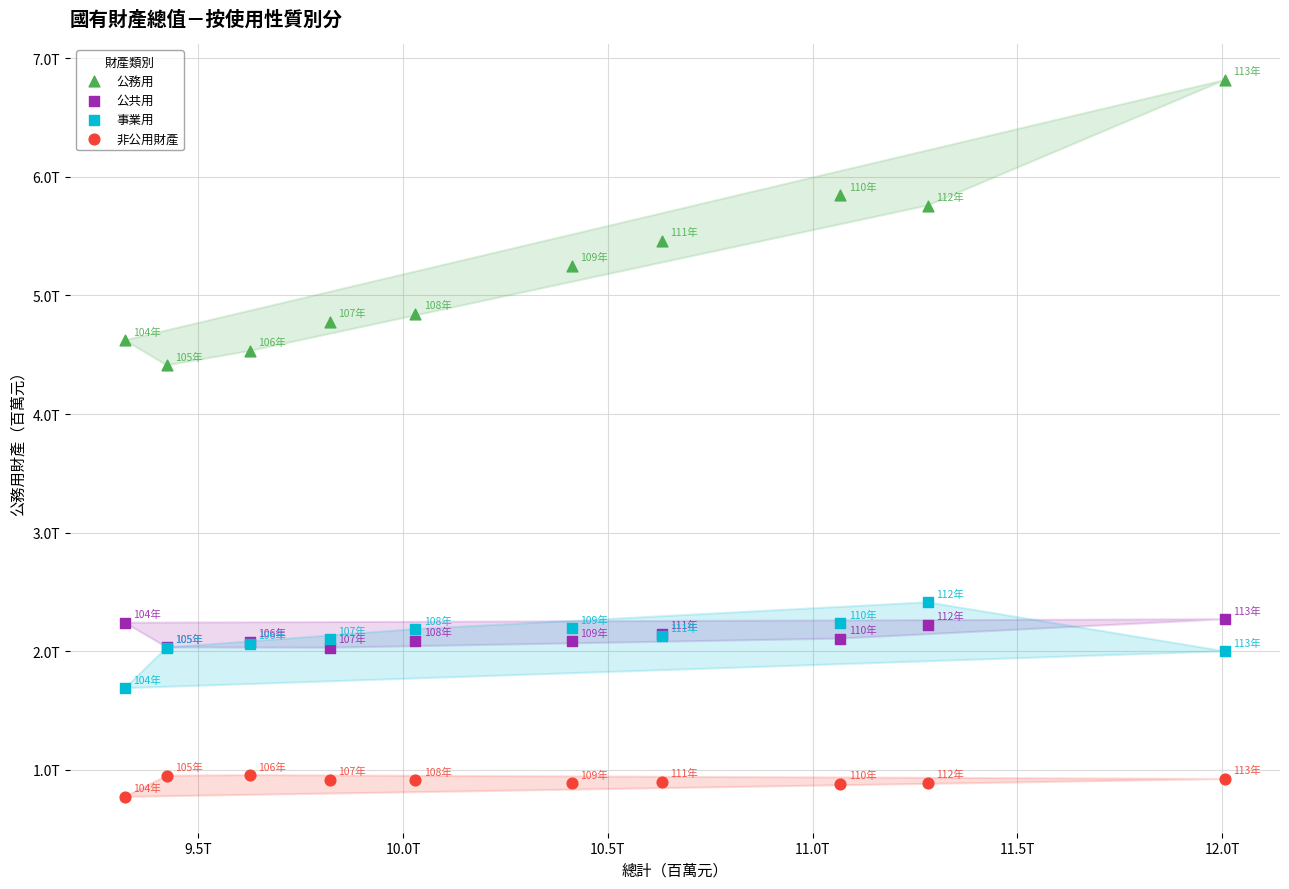

Which series has the largest Y range (max minus min)?

公務用